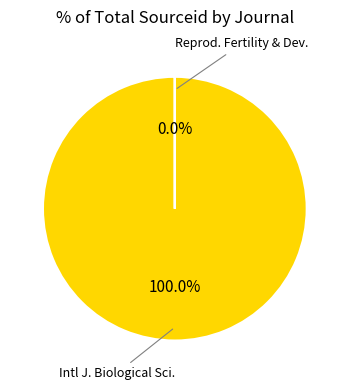

To the nearest percent, what is the difference between the Reproduction, Fertility and Development and International Journal of Biological Sciences slice percentages?

100%